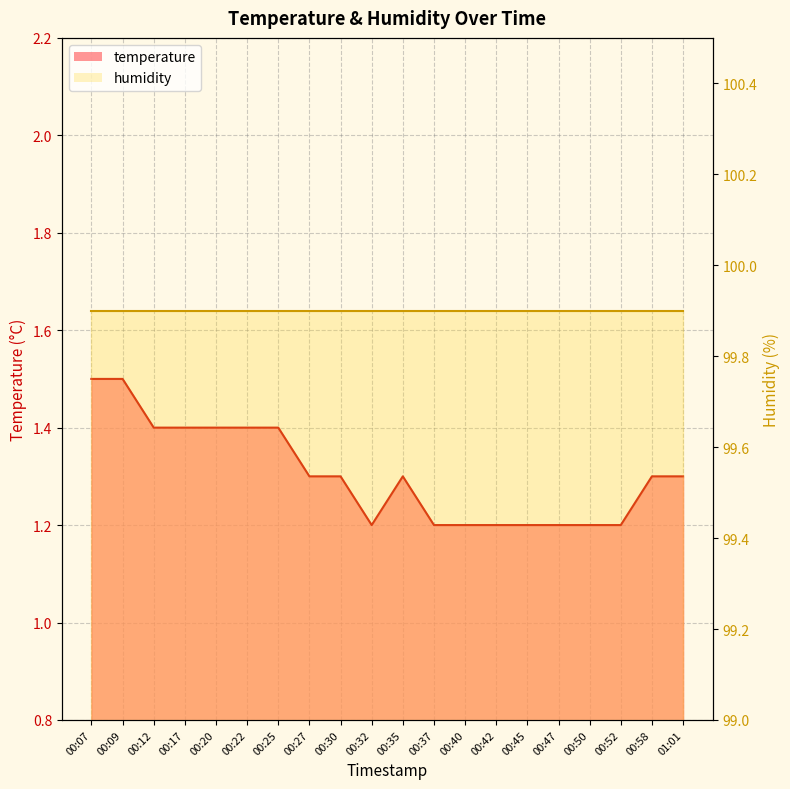

Which has a higher value, 01:01 or 00:32?

01:01